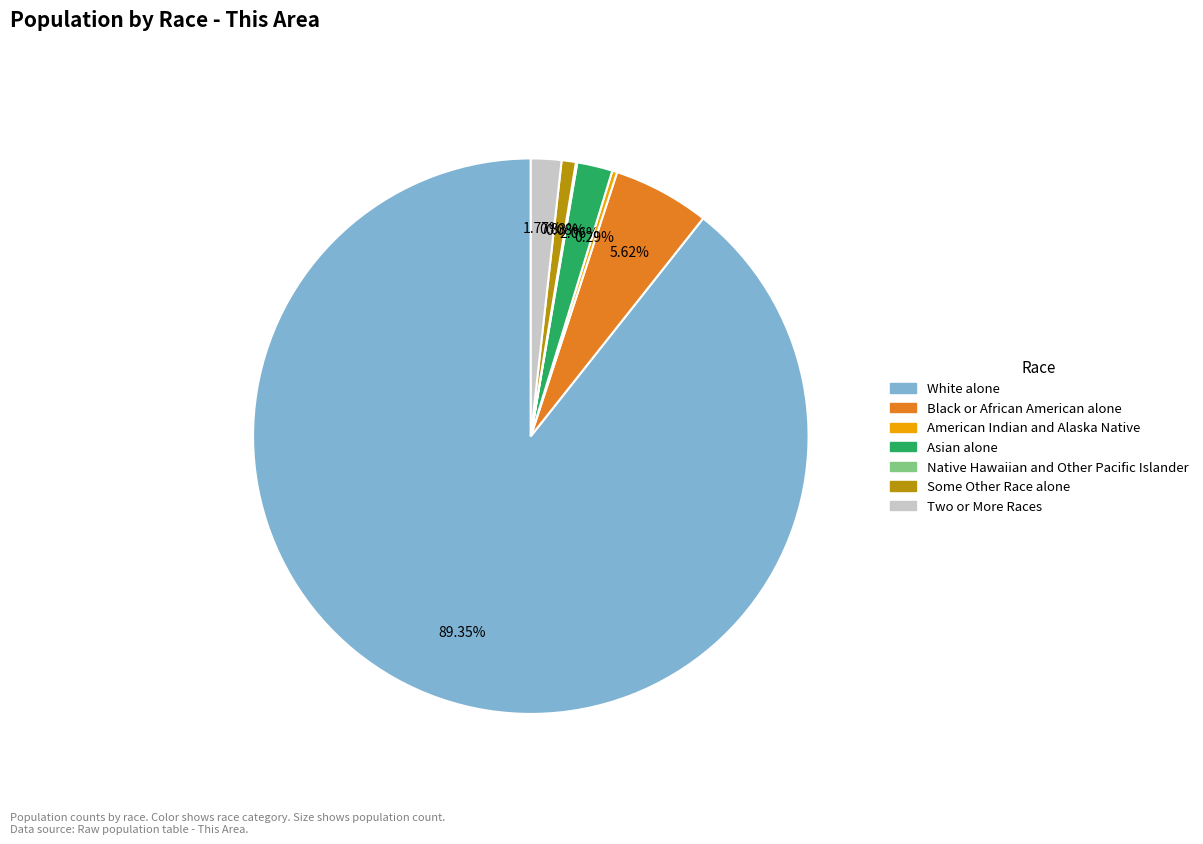

What percentage is NOT represented by Black or African American alone?

94.4%